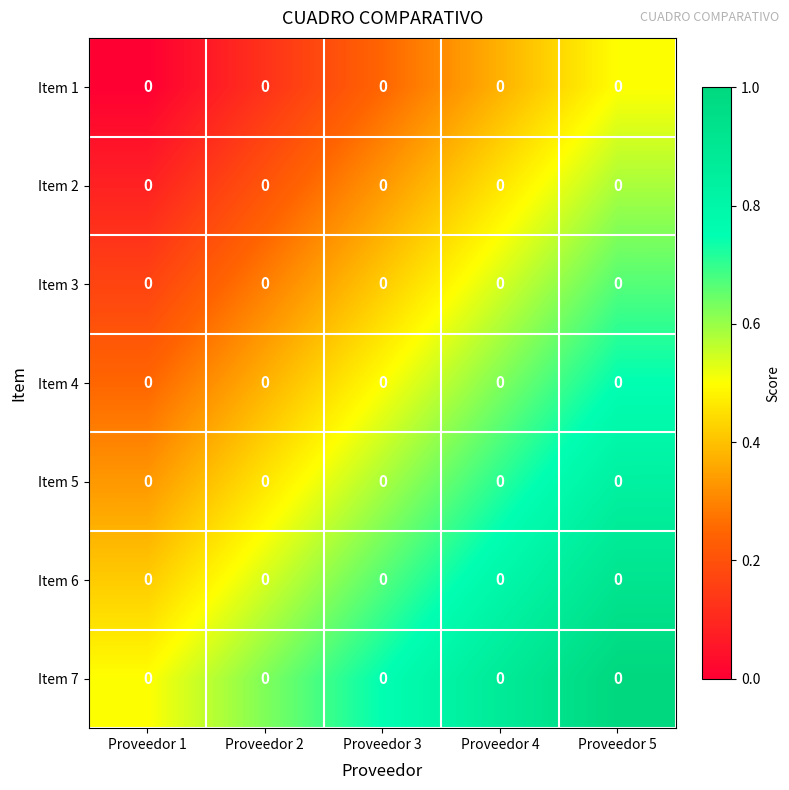

Reading left to right, what are all the values shown in this chart?

Item 1: Proveedor 1=0.0	Proveedor 2=0.0	Proveedor 3=0.0	Proveedor 4=0.0	Proveedor 5=0.0
Item 2: Proveedor 1=0.0	Proveedor 2=0.0	Proveedor 3=0.0	Proveedor 4=0.0	Proveedor 5=0.0
Item 3: Proveedor 1=0.0	Proveedor 2=0.0	Proveedor 3=0.0	Proveedor 4=0.0	Proveedor 5=0.0
Item 4: Proveedor 1=0.0	Proveedor 2=0.0	Proveedor 3=0.0	Proveedor 4=0.0	Proveedor 5=0.0
Item 5: Proveedor 1=0.0	Proveedor 2=0.0	Proveedor 3=0.0	Proveedor 4=0.0	Proveedor 5=0.0
Item 6: Proveedor 1=0.0	Proveedor 2=0.0	Proveedor 3=0.0	Proveedor 4=0.0	Proveedor 5=0.0
Item 7: Proveedor 1=0.0	Proveedor 2=0.0	Proveedor 3=0.0	Proveedor 4=0.0	Proveedor 5=0.0